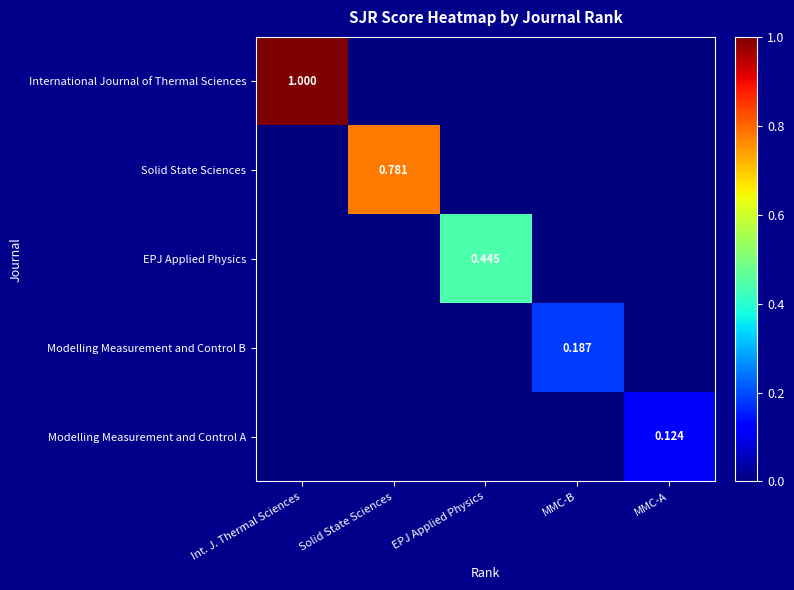

The value of Modelling Measurement and Control B at Int. J. Thermal Sciences is 0.0. True or false?

True